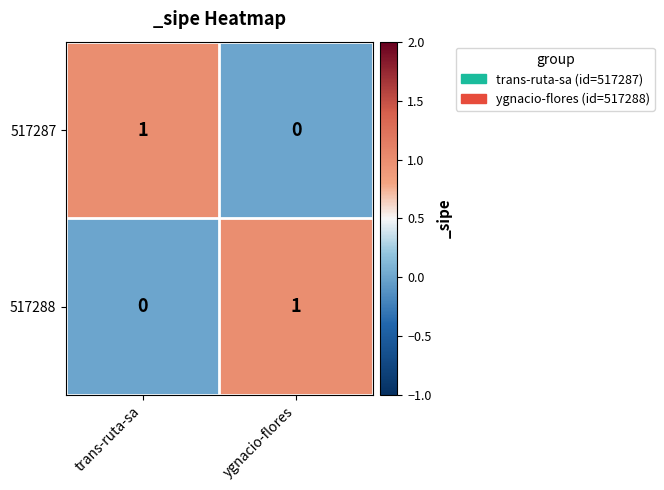

At how many categories does at least one series exceed 0?

2